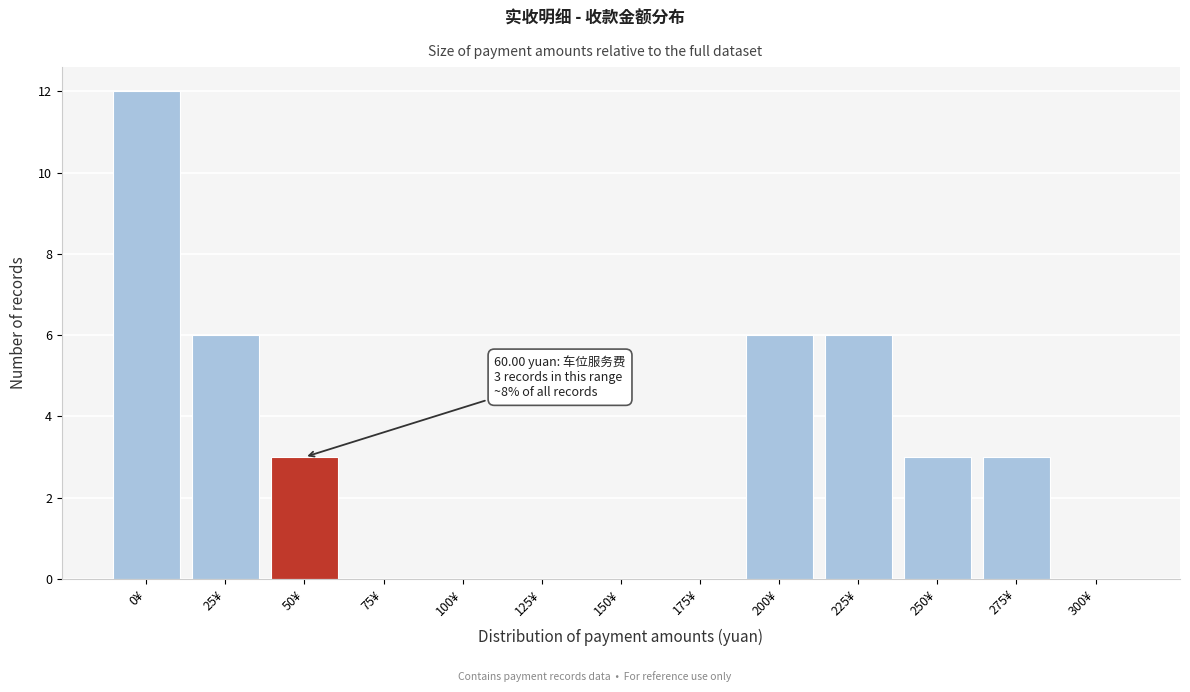

Reading left to right, extract all data points from this chart.

0¥=12	25¥=6	50¥=3	75¥=0	100¥=0	125¥=0	150¥=0	175¥=0	200¥=6	225¥=6	250¥=3	275¥=3	300¥=0